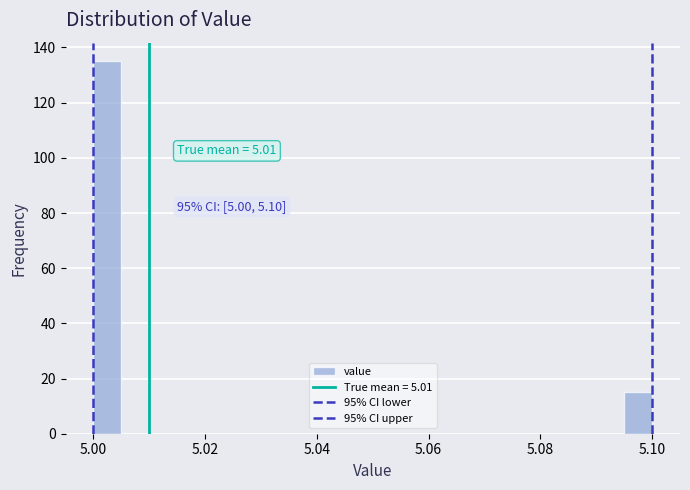

Read against the x-axis, roughly where is the centre of the tallest bar?

5.002